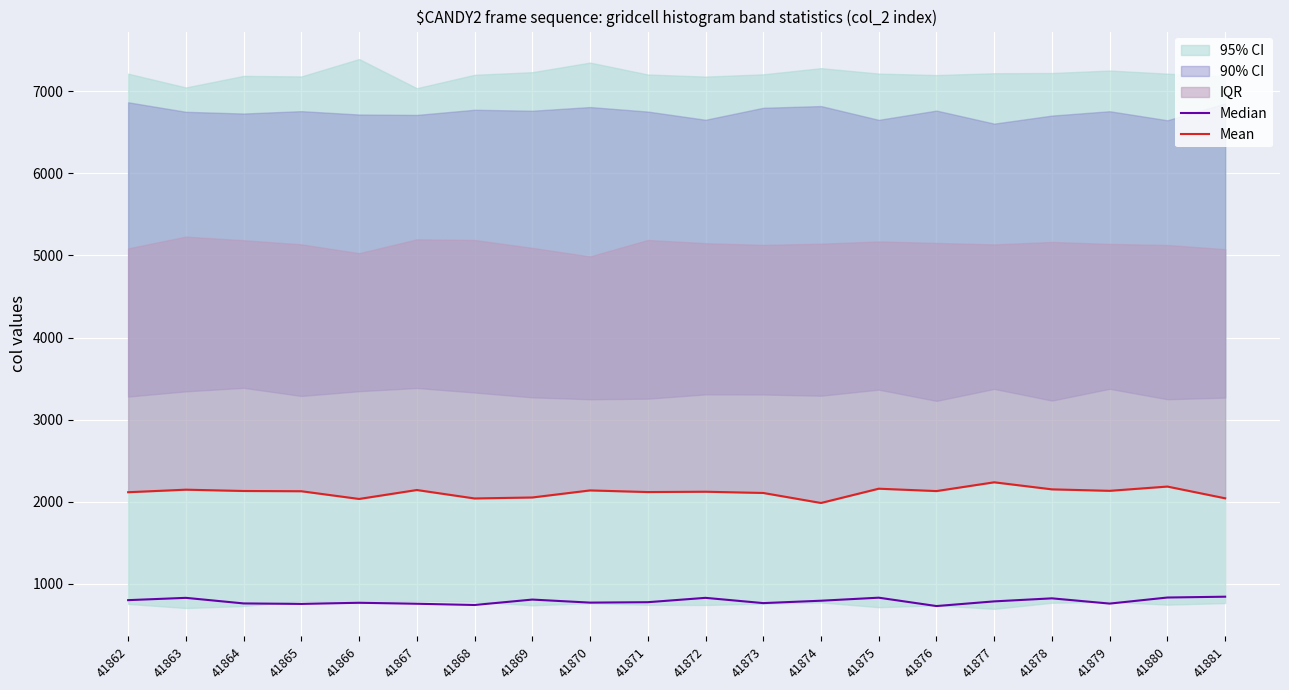

At how many categories does at least one series exceed 916?

20